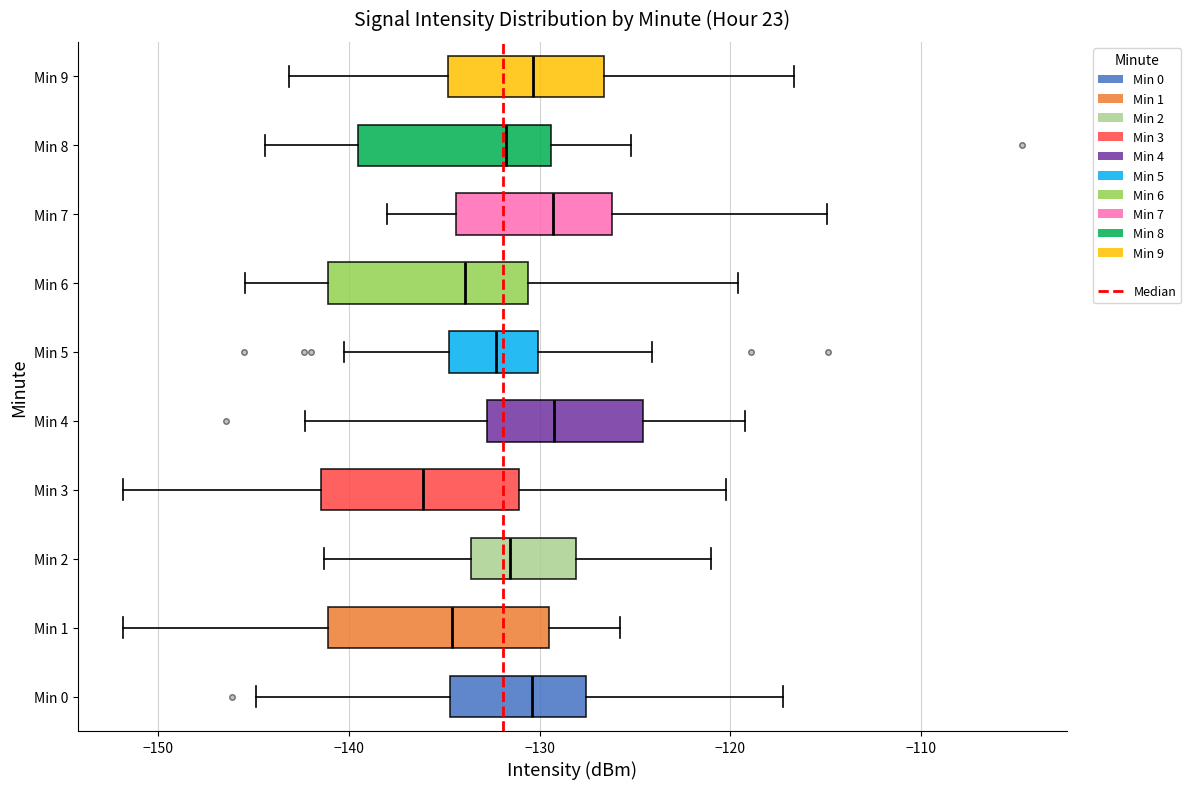

Reading bottom to top, read every box against the x-axis: the position of its median line, the range the box covers, and the ends of its whiskers. The values are not printed on the chart, so give them approximately, as read against the axis.

Min 0: median -130, box -135 to -128, whiskers -145 to -117
Min 1: median -135, box -141 to -130, whiskers -152 to -126
Min 2: median -132, box -134 to -128, whiskers -141 to -121
Min 3: median -136, box -141 to -131, whiskers -152 to -120
Min 4: median -129, box -133 to -125, whiskers -142 to -119
Min 5: median -132, box -135 to -130, whiskers -140 to -124
Min 6: median -134, box -141 to -131, whiskers -145 to -120
Min 7: median -129, box -134 to -126, whiskers -138 to -115
Min 8: median -132, box -140 to -129, whiskers -144 to -125
Min 9: median -130, box -135 to -127, whiskers -143 to -117